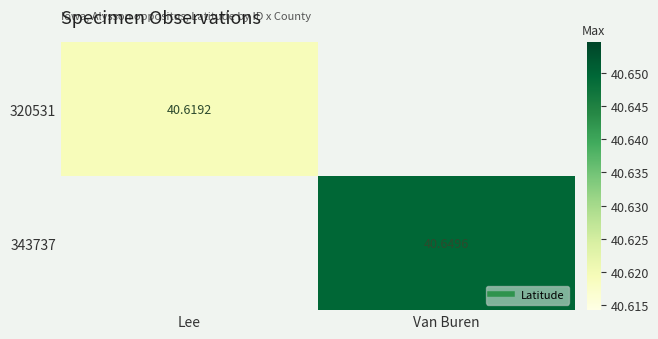

Where does the 343737 series first go above 40?

Van Buren